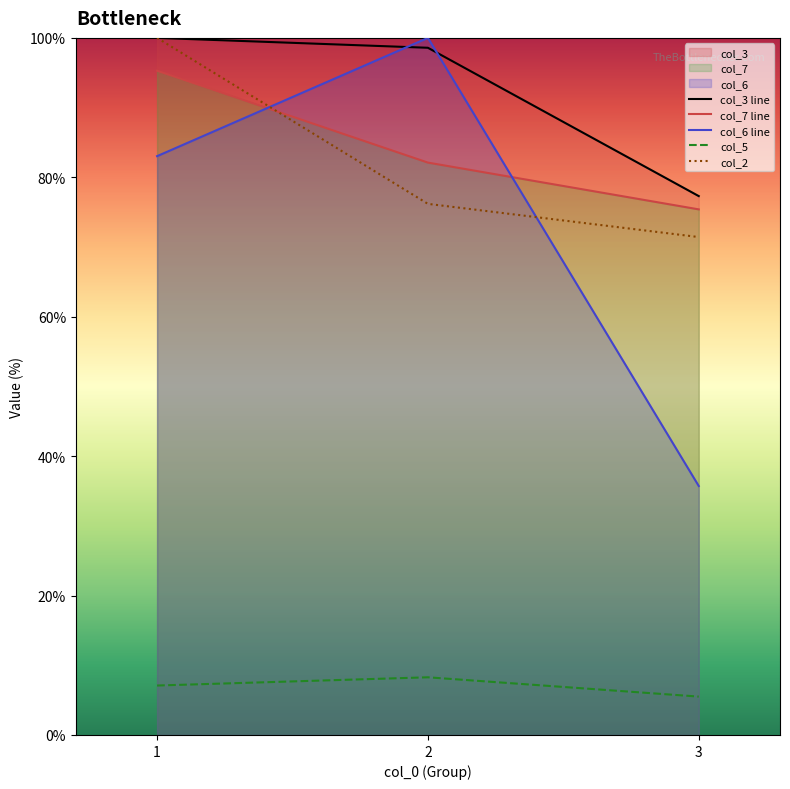

What is the total value across all series at 1?

385.4